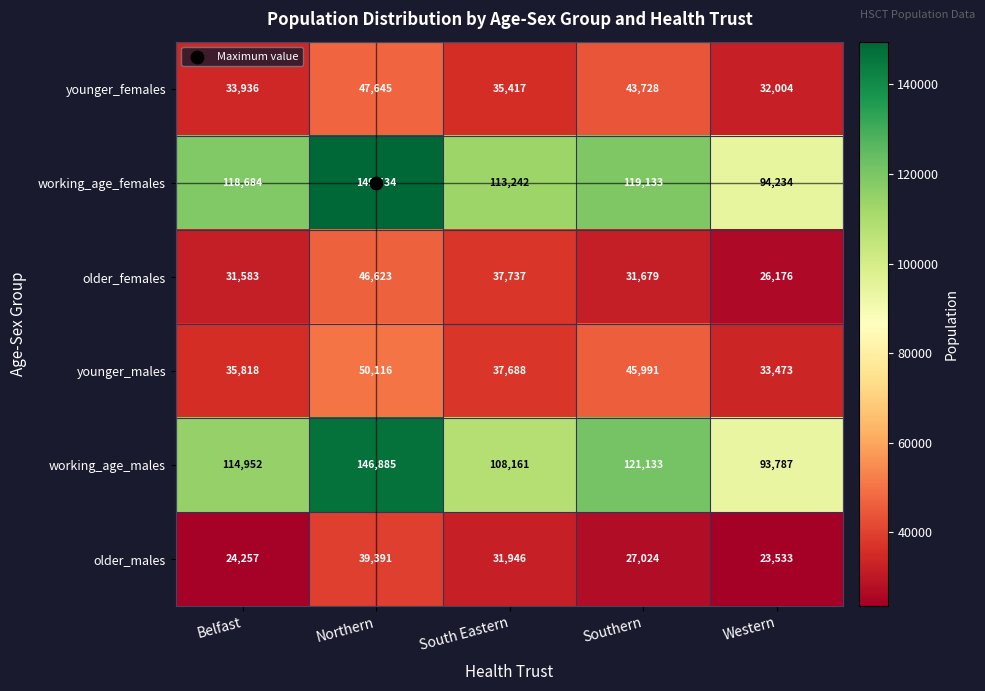

List the series in order of their peak value, highest first.

working_age_females, working_age_males, younger_males, younger_females, older_females, older_males